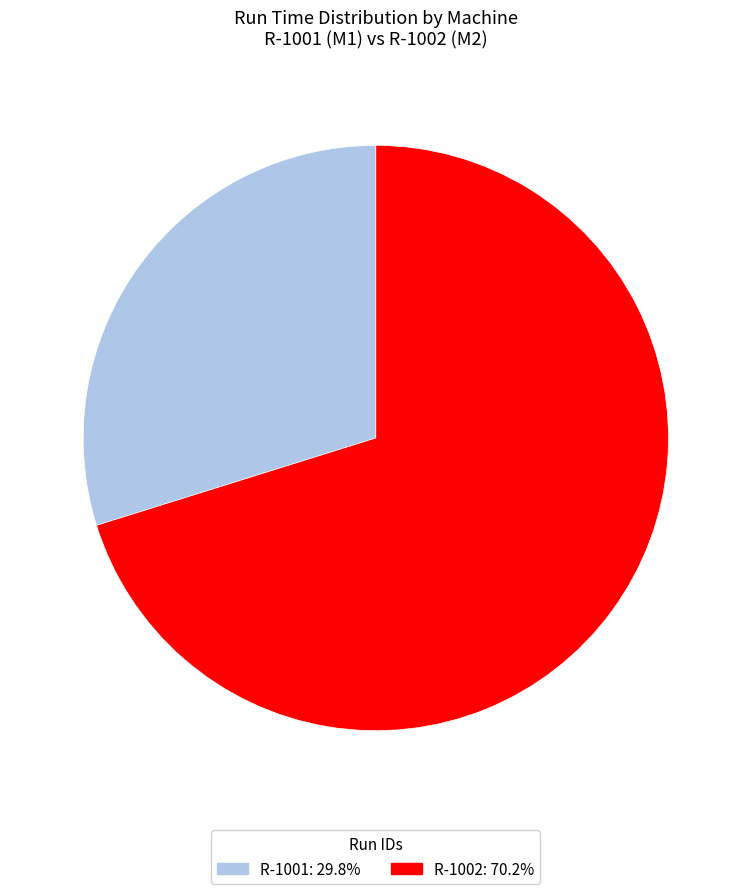

Which slice is the smallest?

R-1001